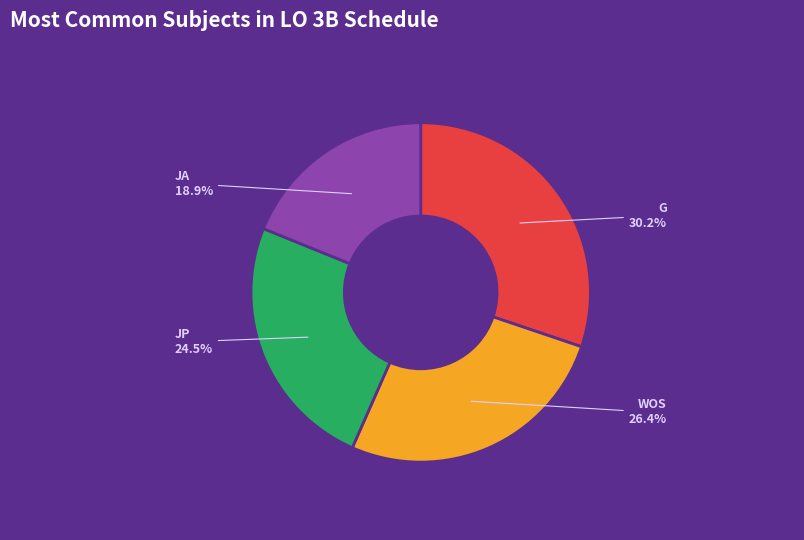

Which has a higher value, WOS or G?

G